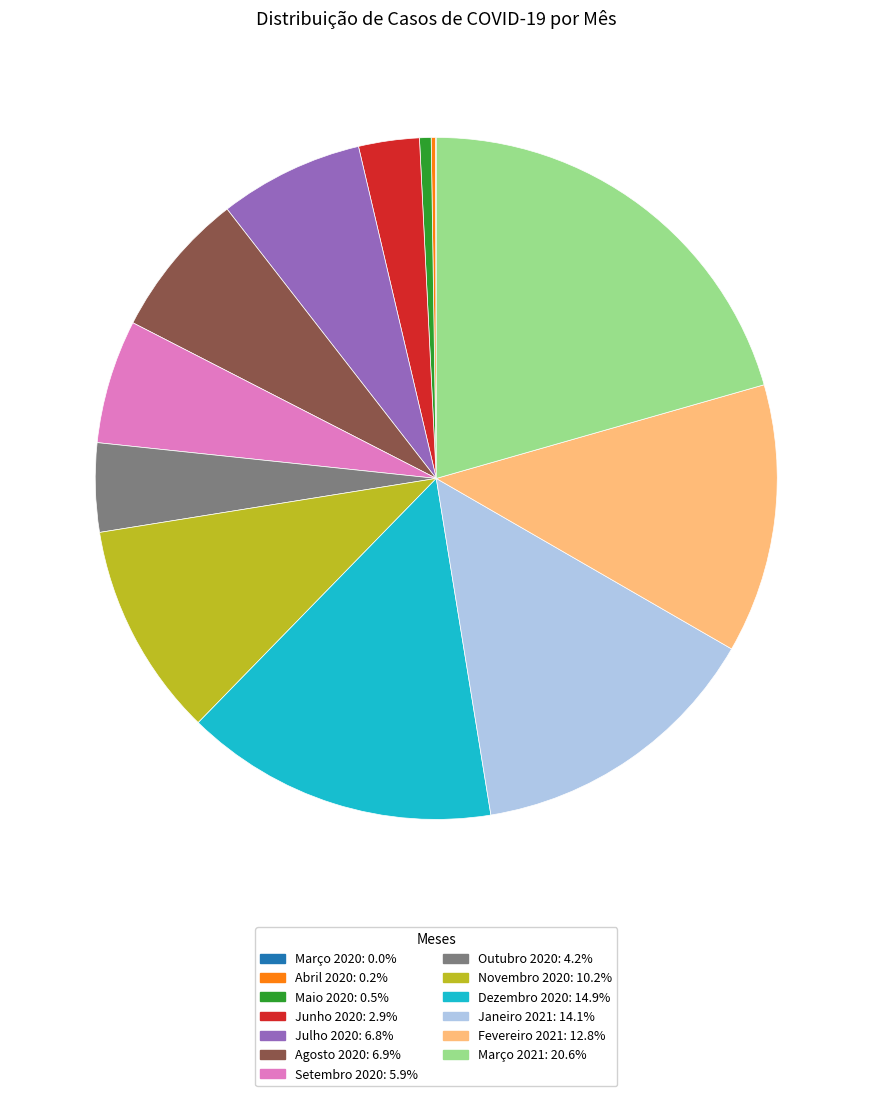

Is the sum of Fevereiro 2021: 12.8% and Junho 2020: 2.9% greater than half?

No